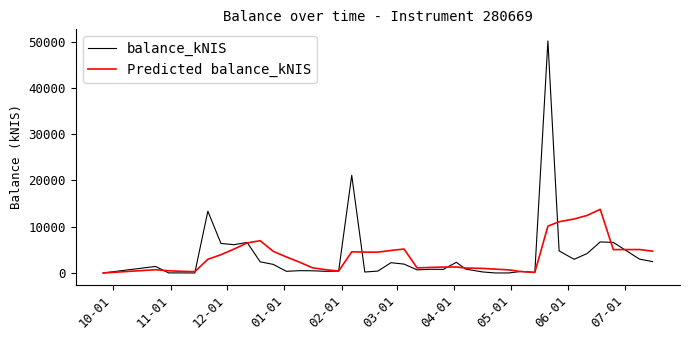

Rank the series by their maximum value, from highest to lowest.

balance_kNIS, Predicted balance_kNIS